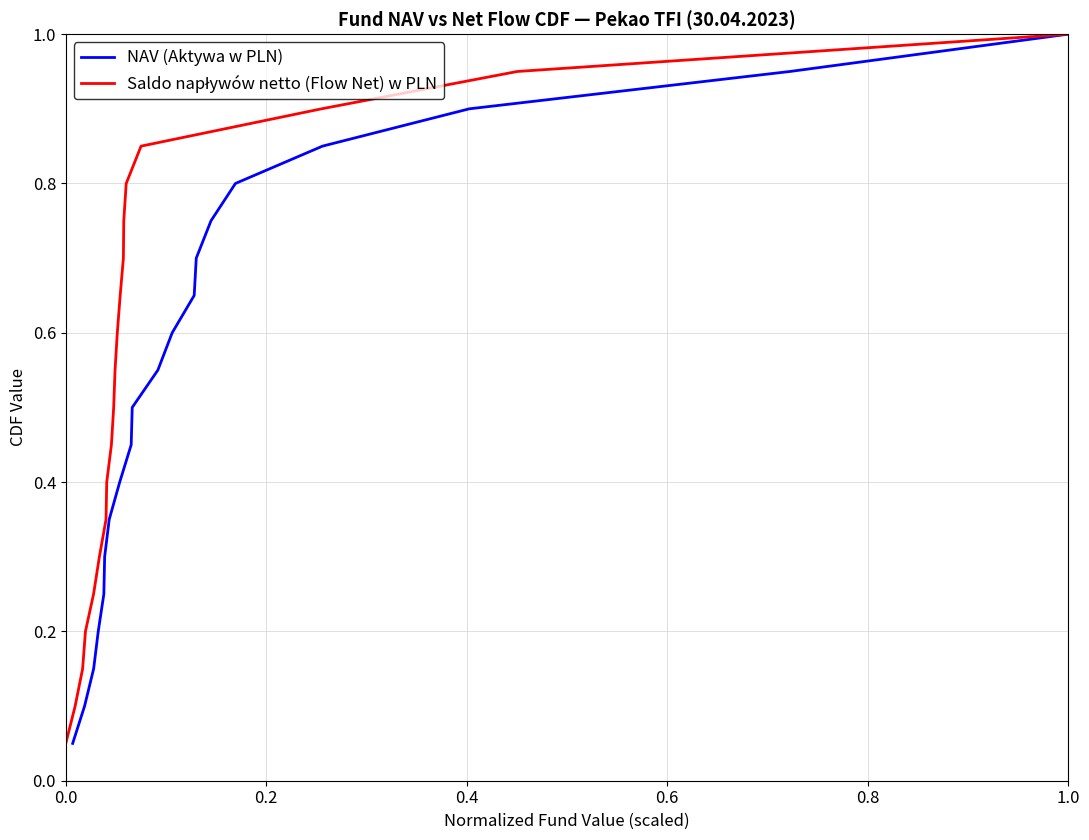

Rank the series by their maximum value, from highest to lowest.

NAV (Aktywa w PLN), Saldo napływów netto (Flow Net) w PLN